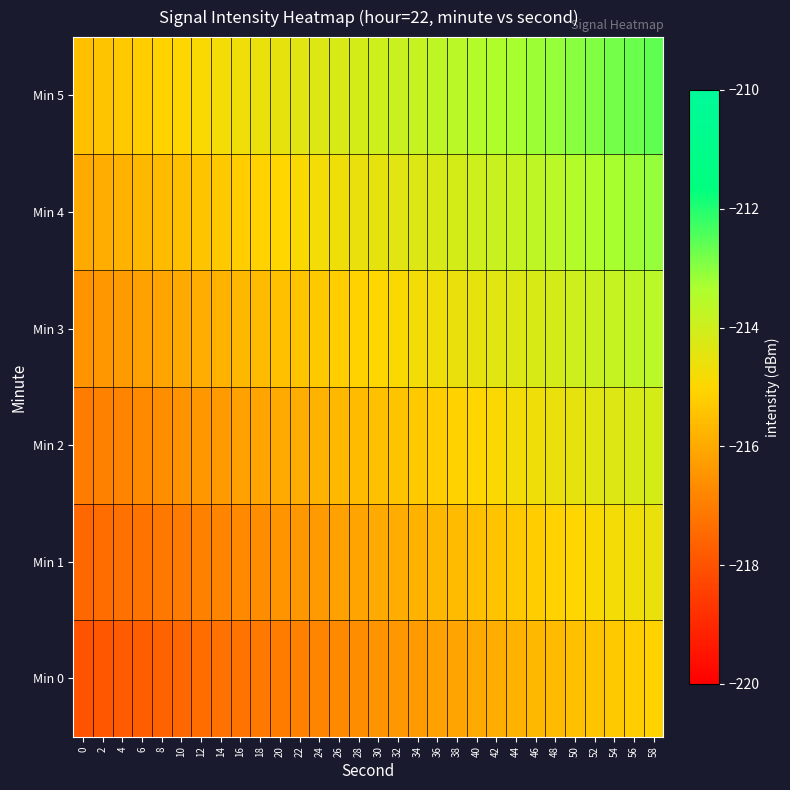

At how many categories does at least one series exceed -216?

30